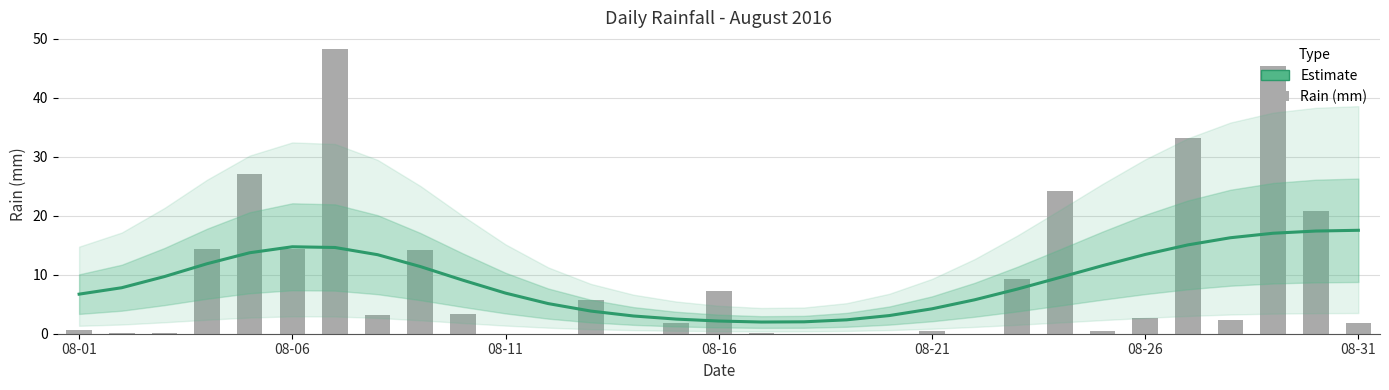

Which series has the largest range (max minus min)?

rain